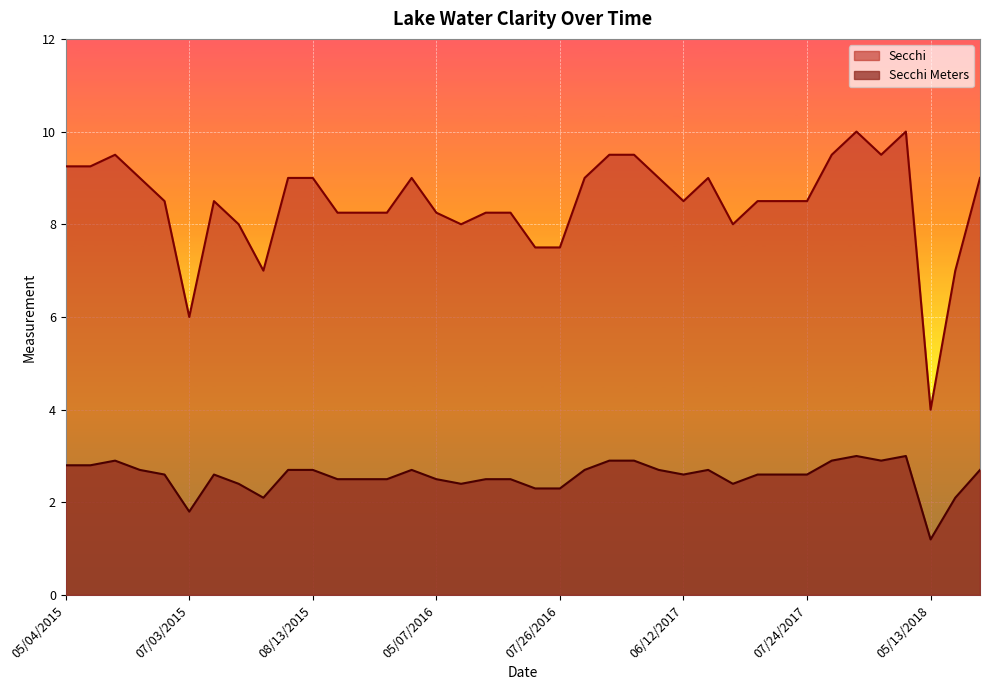

True or false: Secchi Meters and Secchi cross at least once.

False